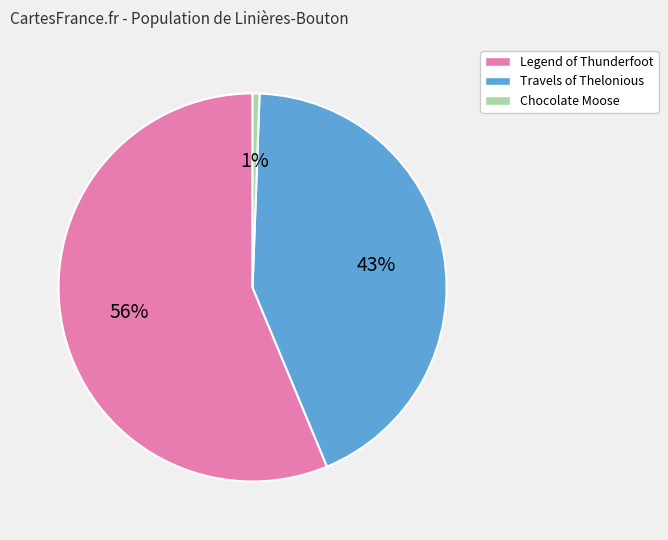

To the nearest percent, what is the average slice percentage?

33%